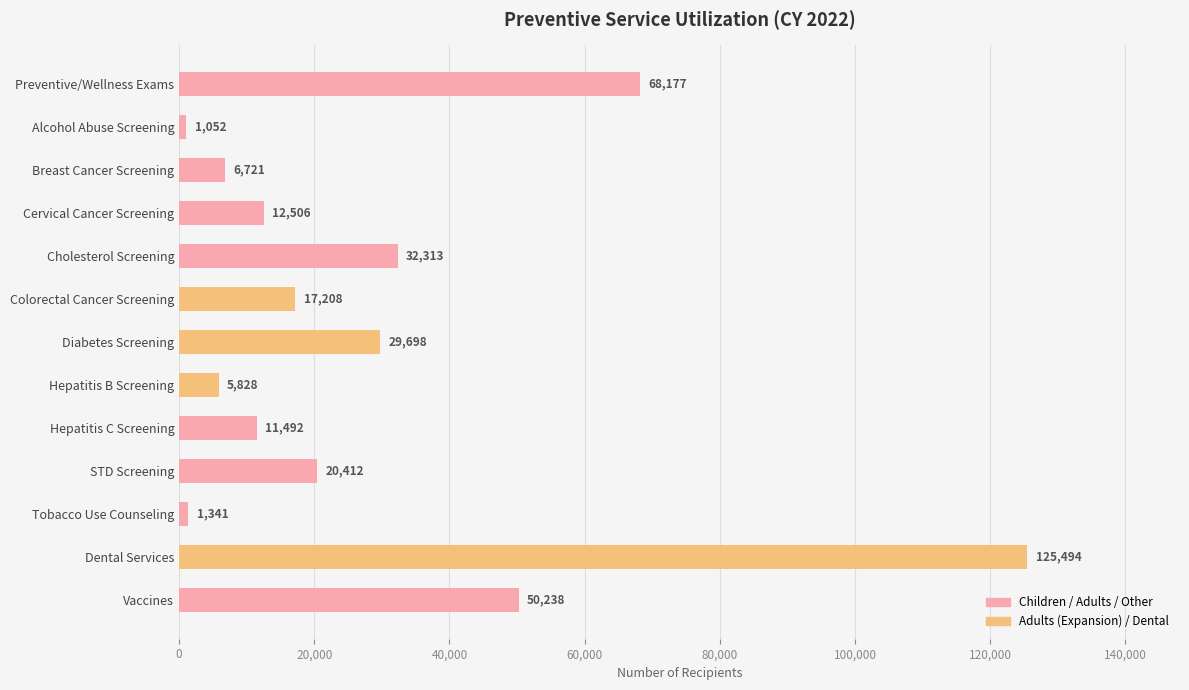

How many categories are shown in the chart?

13